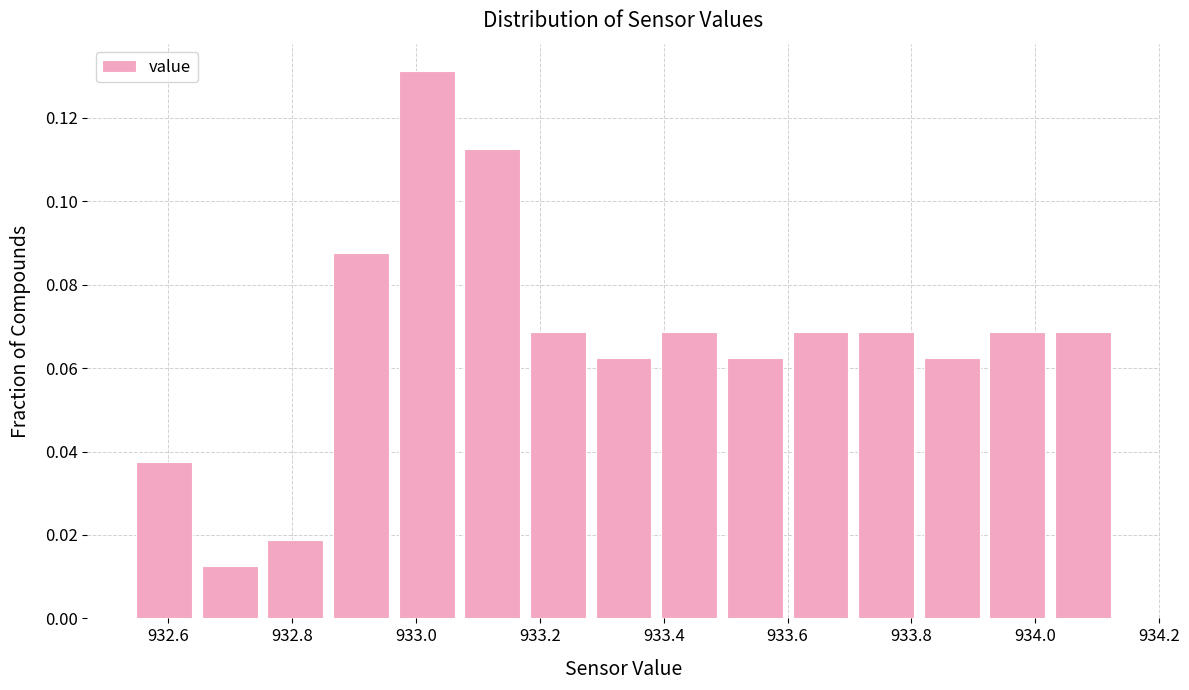

Reading left to right, transcribe this chart: for each bar, give the range it covers on the x-axis and its height. Neither the bar edges nor the heights are printed on the chart, so give them approximately, as read against the axes.

932.540 to 932.646: 0.038
932.646 to 932.752: 0.012
932.752 to 932.858: 0.018
932.858 to 932.964: 0.088
932.964 to 933.070: 0.132
933.070 to 933.176: 0.112
933.176 to 933.282: 0.068
933.282 to 933.388: 0.062
933.388 to 933.494: 0.068
933.494 to 933.600: 0.062
933.600 to 933.706: 0.068
933.706 to 933.812: 0.068
933.812 to 933.918: 0.062
933.918 to 934.024: 0.068
934.024 to 934.130: 0.068